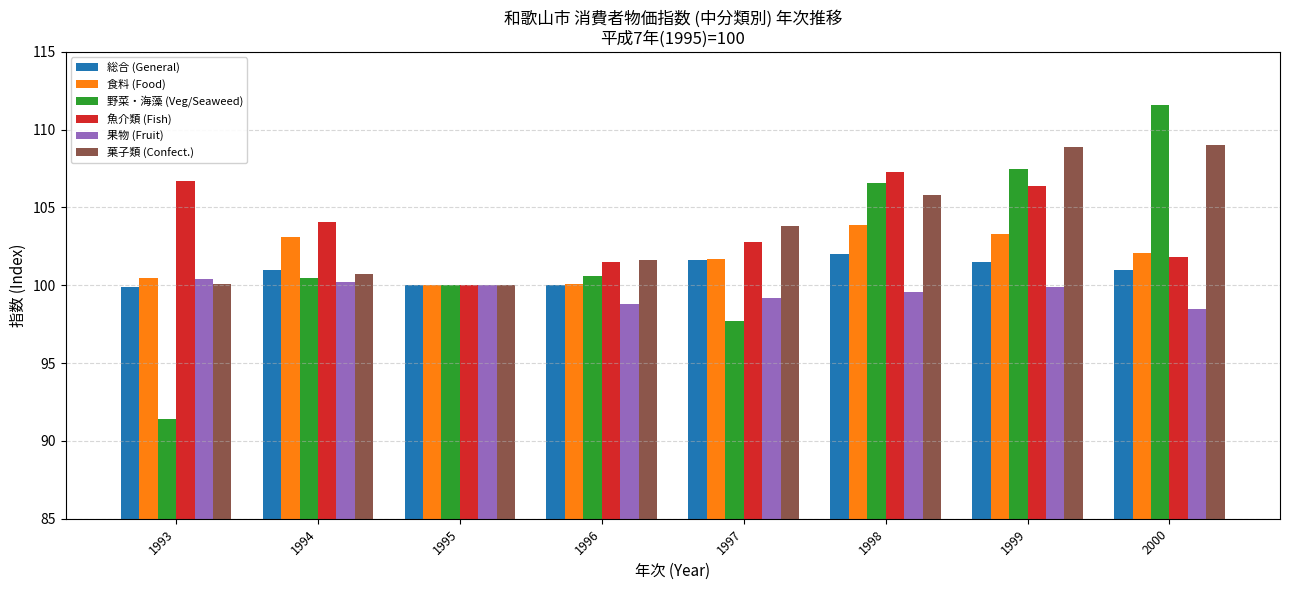

The value of 菓子類 (Confect.) at 1997 is 45.0. True or false?

False